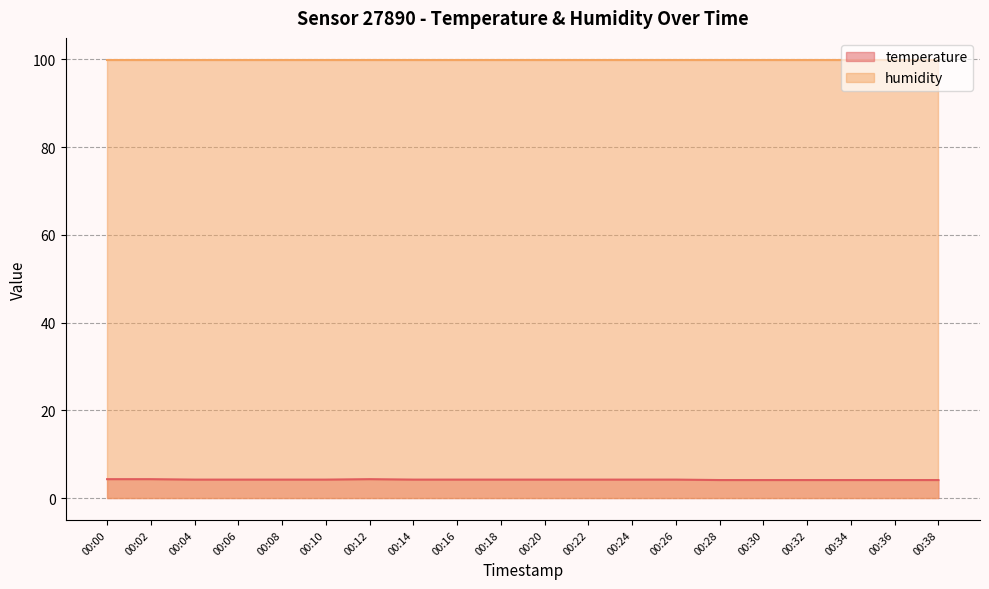

The chart shows a value of 4.1 at 00:30. True or false?

True